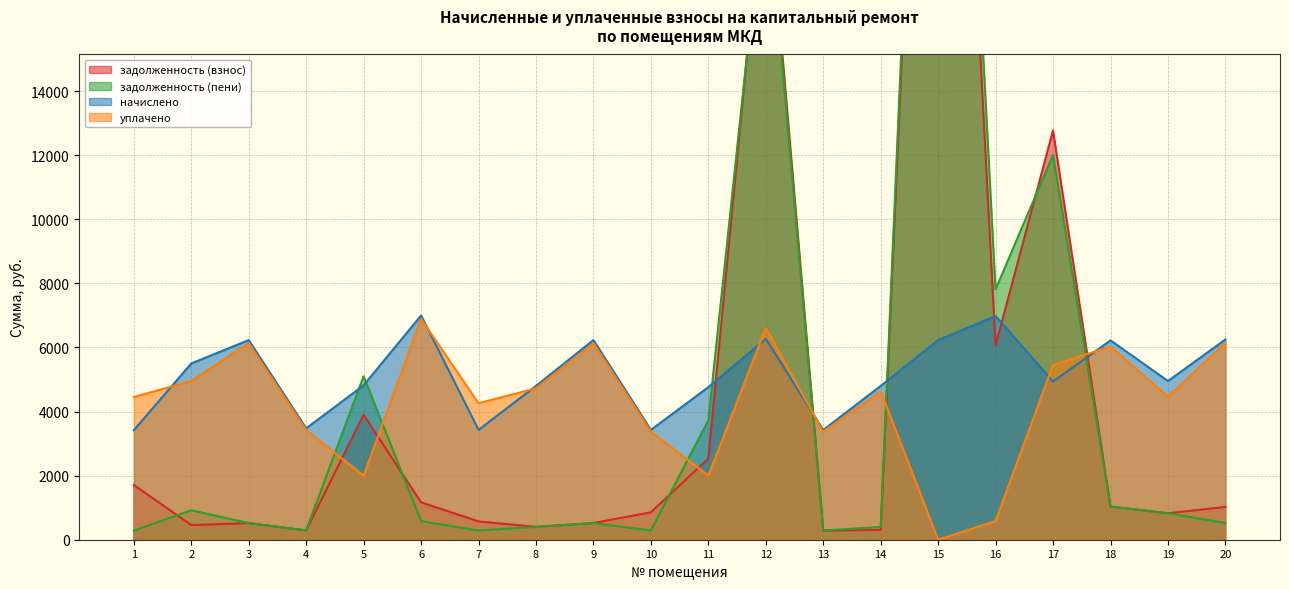

What is the minimum value for задолженность (взнос)?

285.4